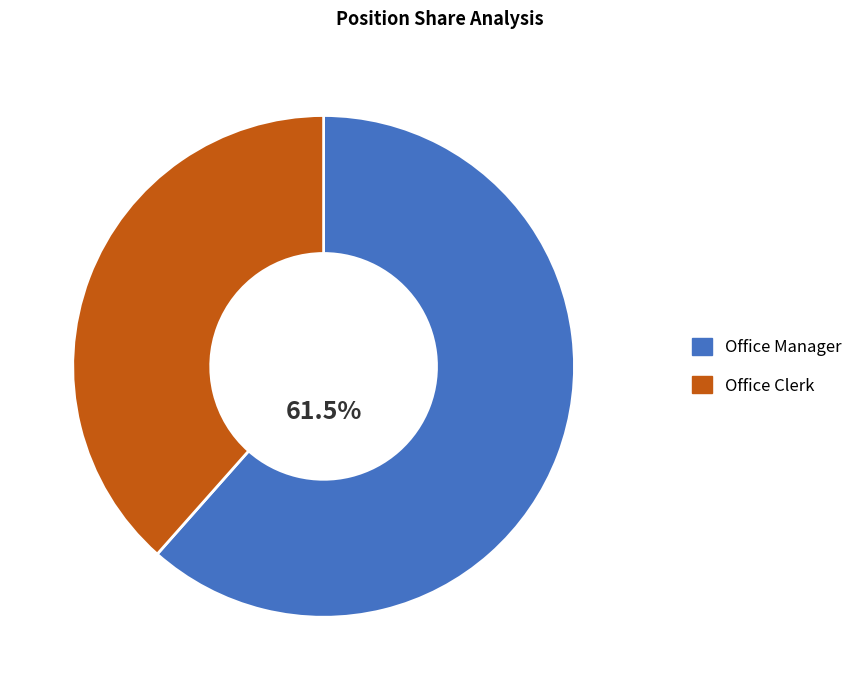

What is the ratio of the value at Office Manager to the value at Office Clerk?

1.6